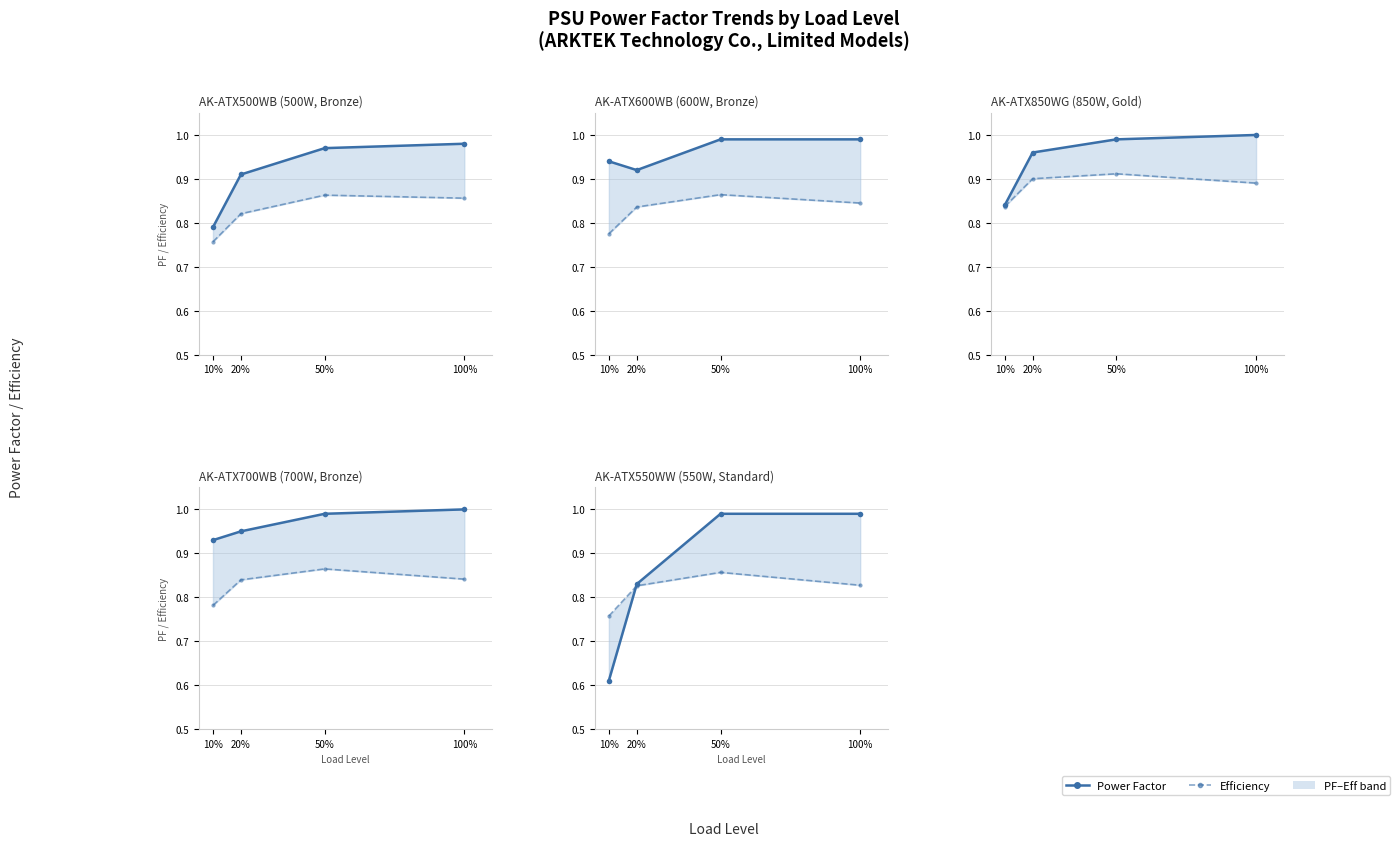

How many intersections are there between Power Factor and Efficiency?

1